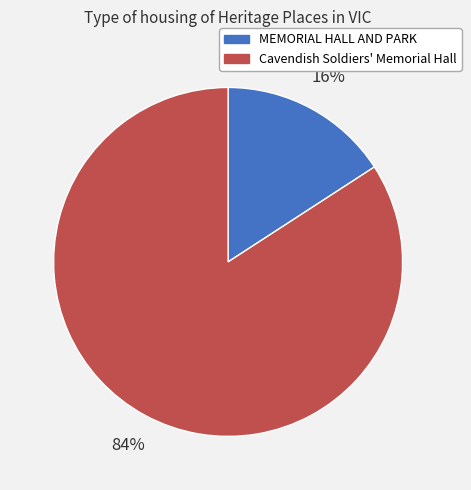

Which has a higher value, Cavendish Soldiers' Memorial Hall or MEMORIAL HALL AND PARK?

Cavendish Soldiers' Memorial Hall